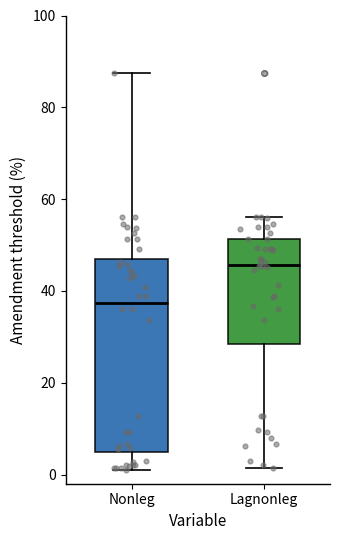

Reading left to right, transcribe this box plot: for each box, give where its median line is, the range the box spans, and where its two whiskers end, as read against the y-axis. The values are not printed on the chart, so give them approximately, as read against the axis.

Nonleg: median 38, box 4 to 48, whiskers 2 to 88
Lagnonleg: median 46, box 28 to 52, whiskers 2 to 56